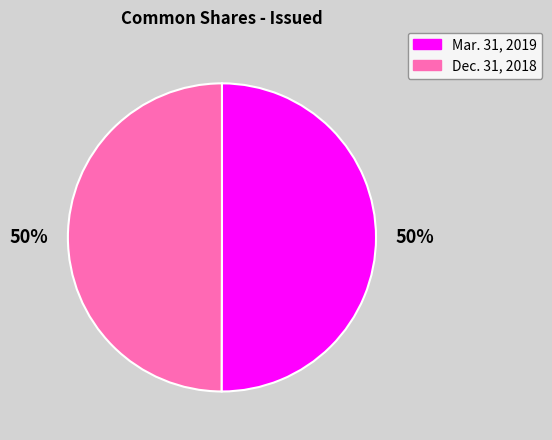

Approximately how many times larger is the value at Dec. 31, 2018 compared to Mar. 31, 2019?

1.0